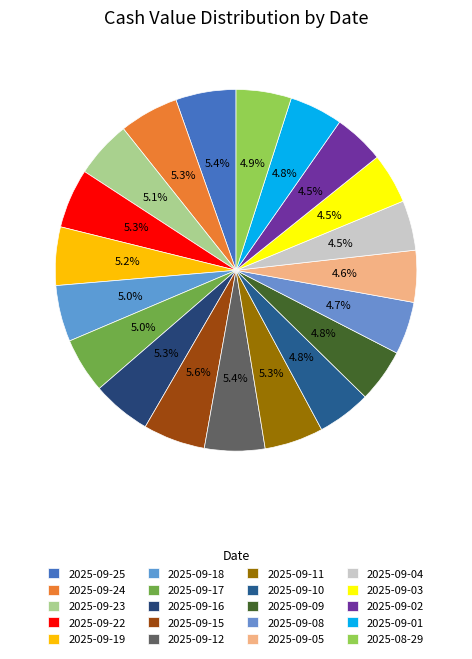

Is it true that 2025-09-02 is 14% of the pie?

False